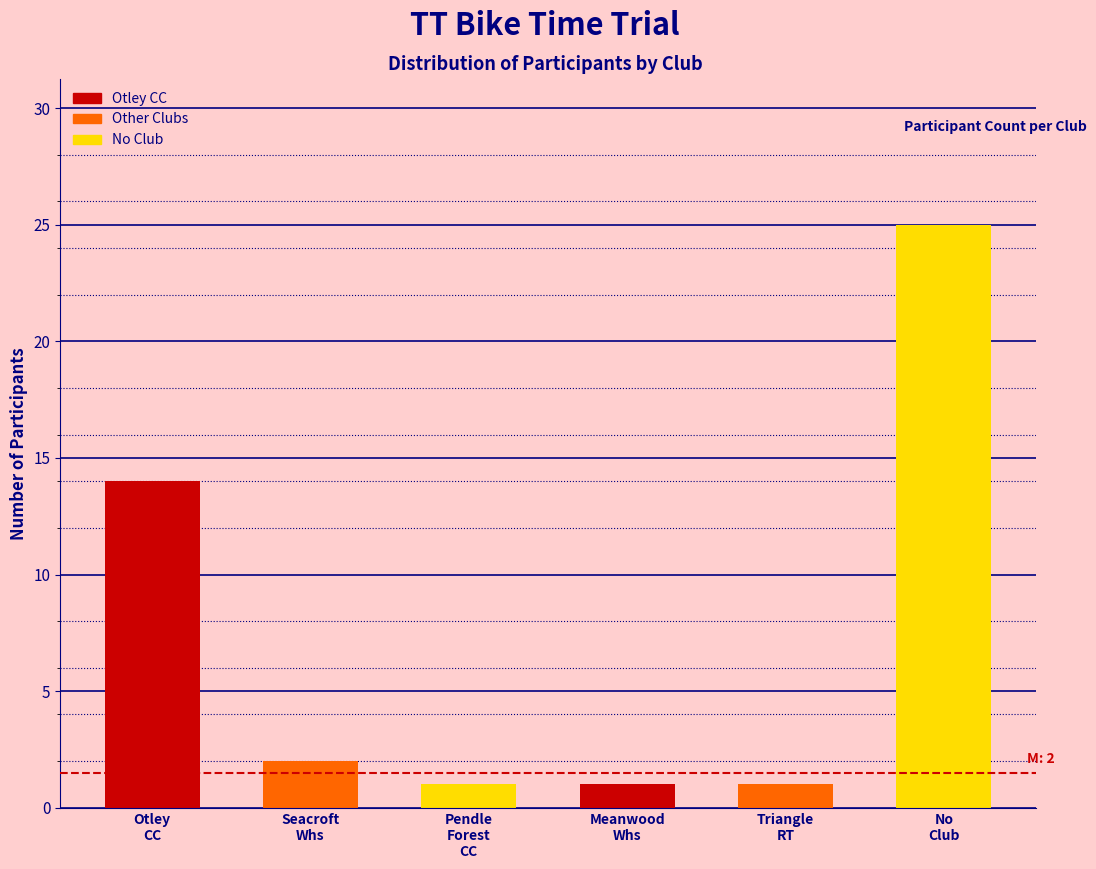

Reading left to right, extract all data points from this chart.

14	2	1	1	1	25